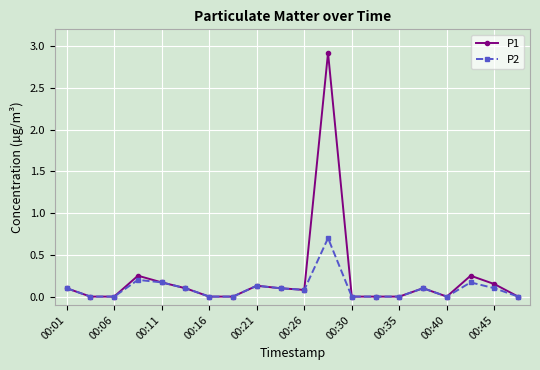

Rank the series by their maximum value, from lowest to highest.

P2, P1